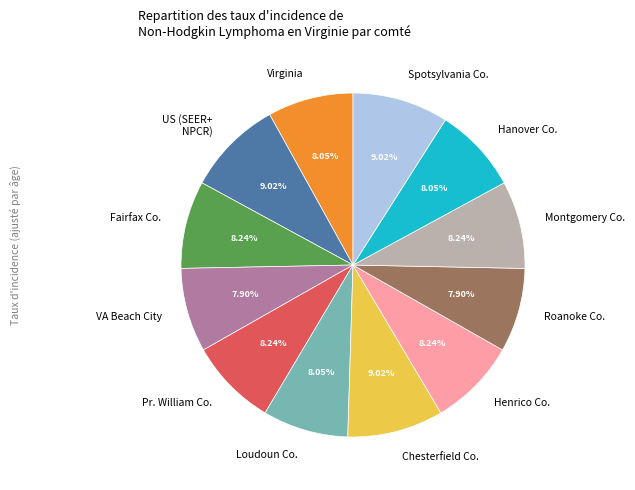

What is the ratio of the value at Henrico Co. to the value at US (SEER+ NPCR)?

0.9